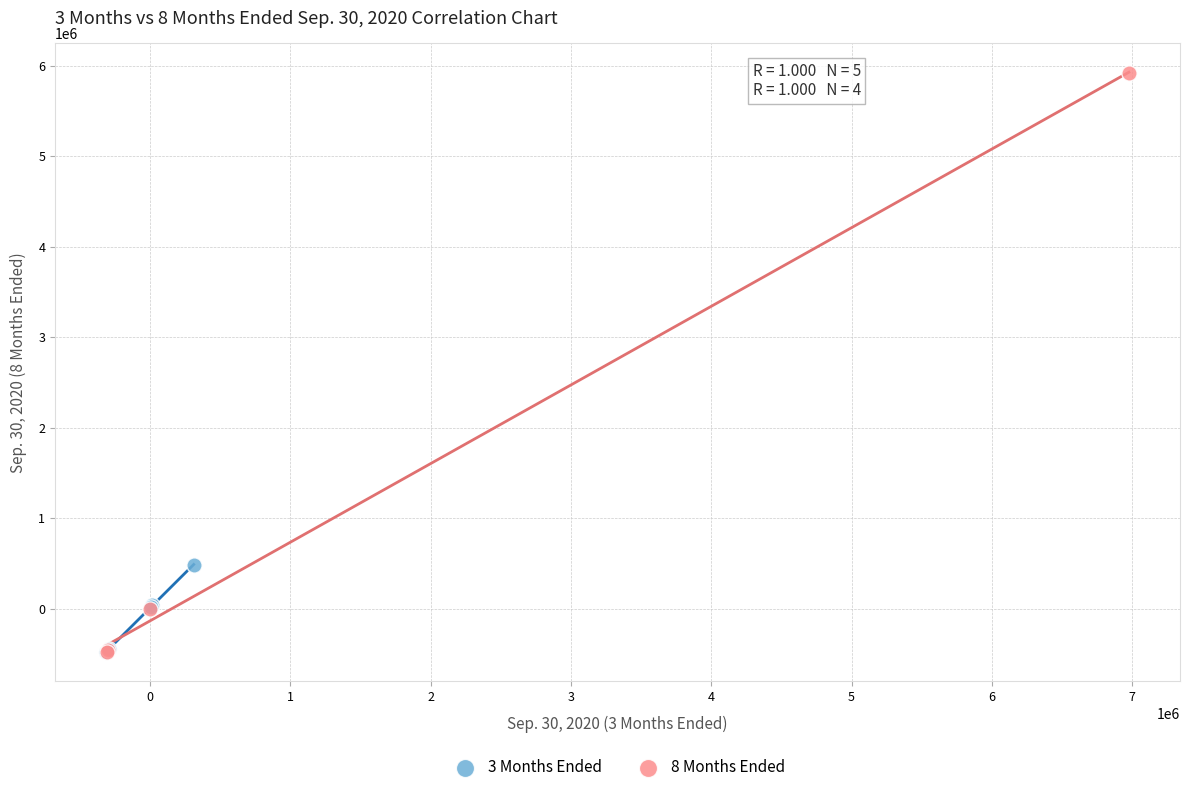

Which series reaches the maximum Y coordinate?

8 Months Ended